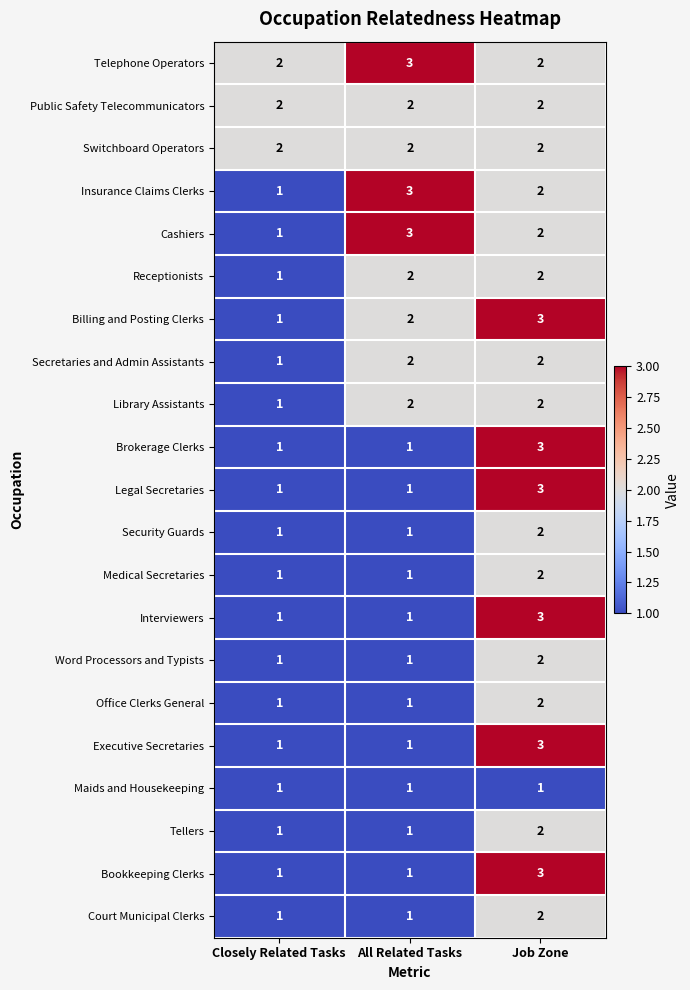

List the labels in order of Billing and Posting Clerks value, largest first.

Job Zone, All Related Tasks, Closely Related Tasks